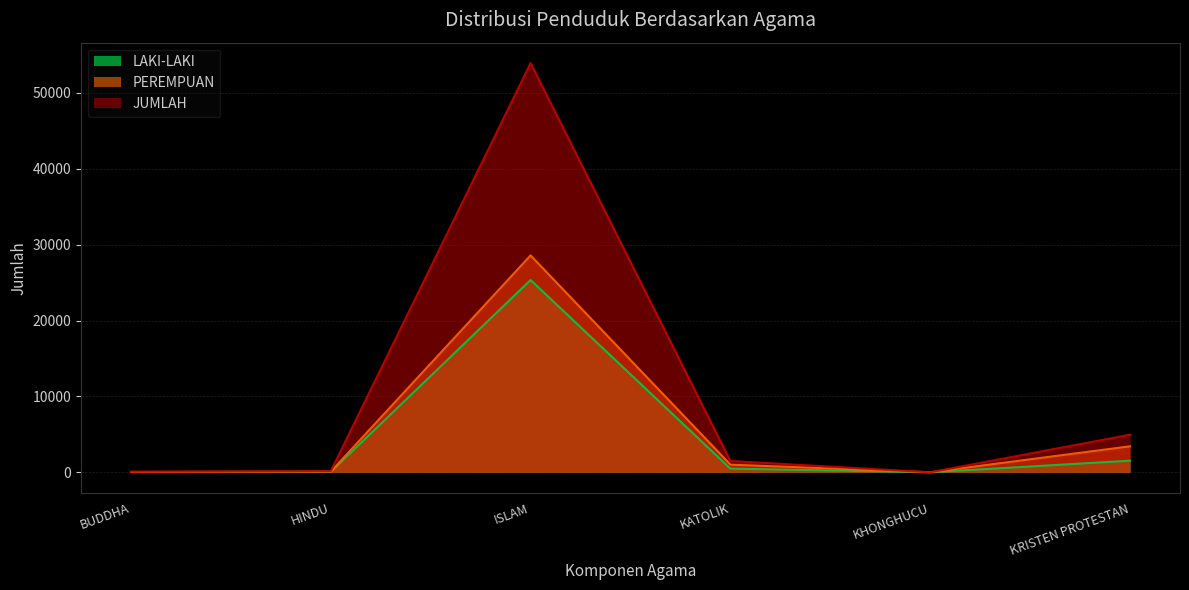

Between ISLAM and BUDDHA, which is larger?

ISLAM